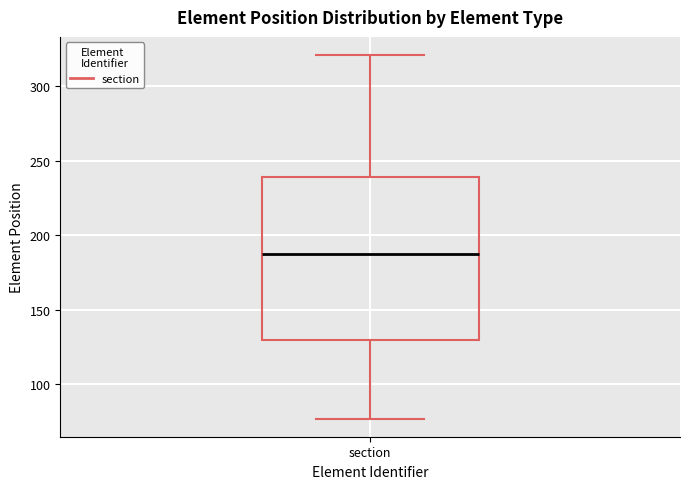

Transcribe this box plot: give where the median line is, the range the box spans, and where the two whiskers end, as read against the y-axis. The values are not printed on the chart, so give them approximately, as read against the axis.

median 190, box 130 to 240, whiskers 75 to 320